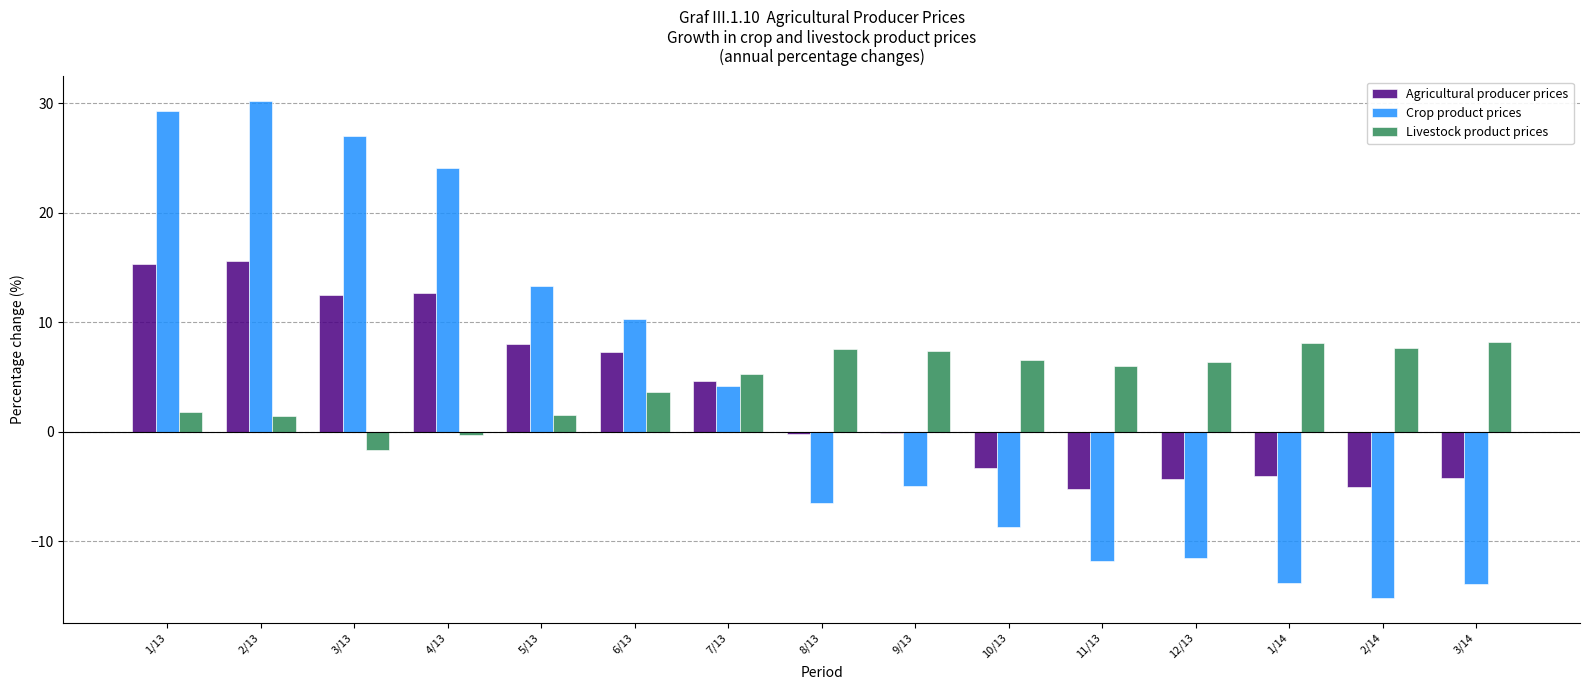

What is the sum of the Agricultural producer prices values at 12/13 and 11/13?

-9.5